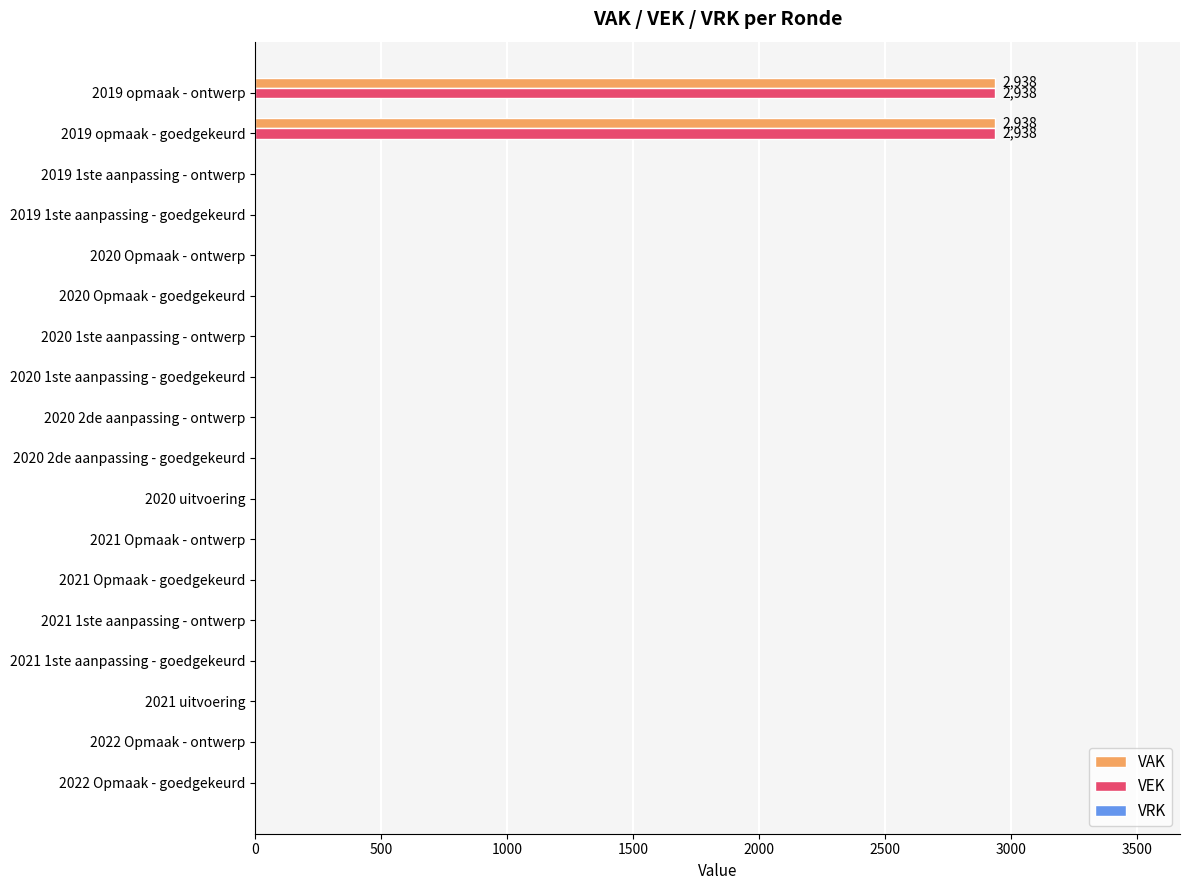

What is the average value of the VAK series?

326